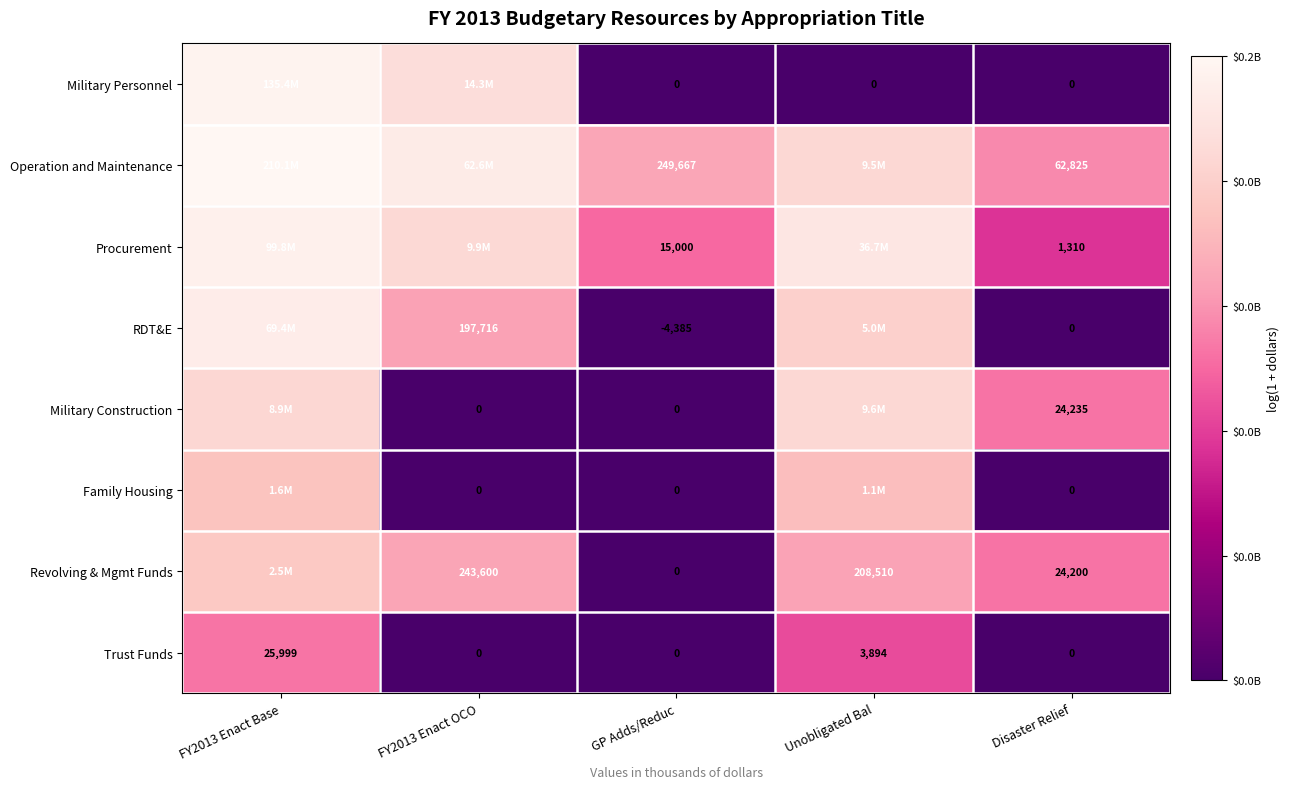

Is the value of Military Construction at Disaster Relief greater than the value of Family Housing at FY2013 Enact OCO?

Yes